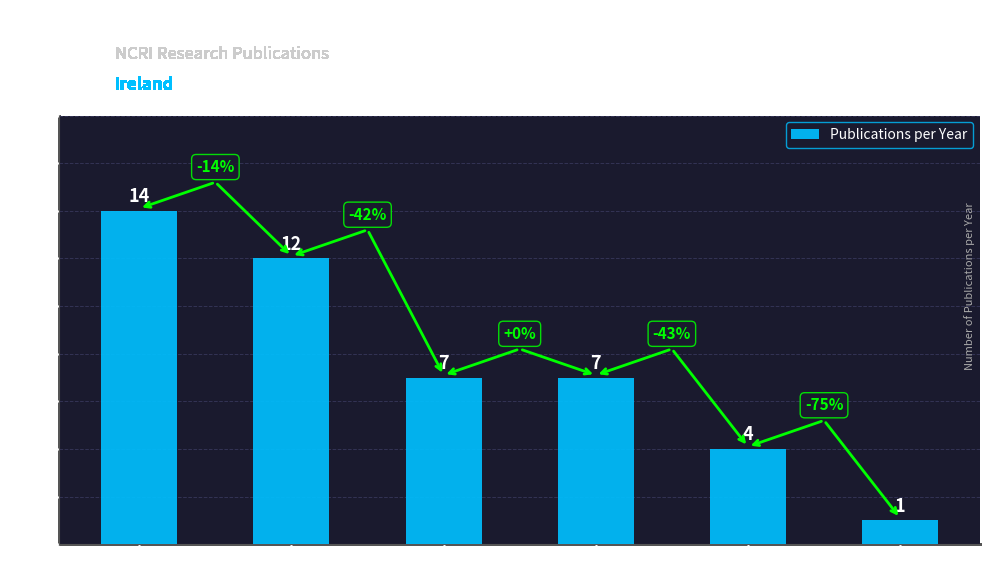

Where does the data first go above 7?

2013